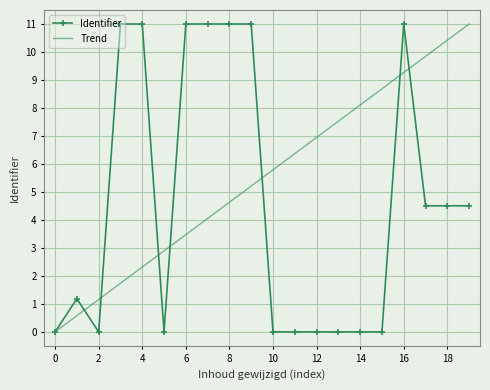

True or false: Identifier has more than 1 interior local peaks.

True